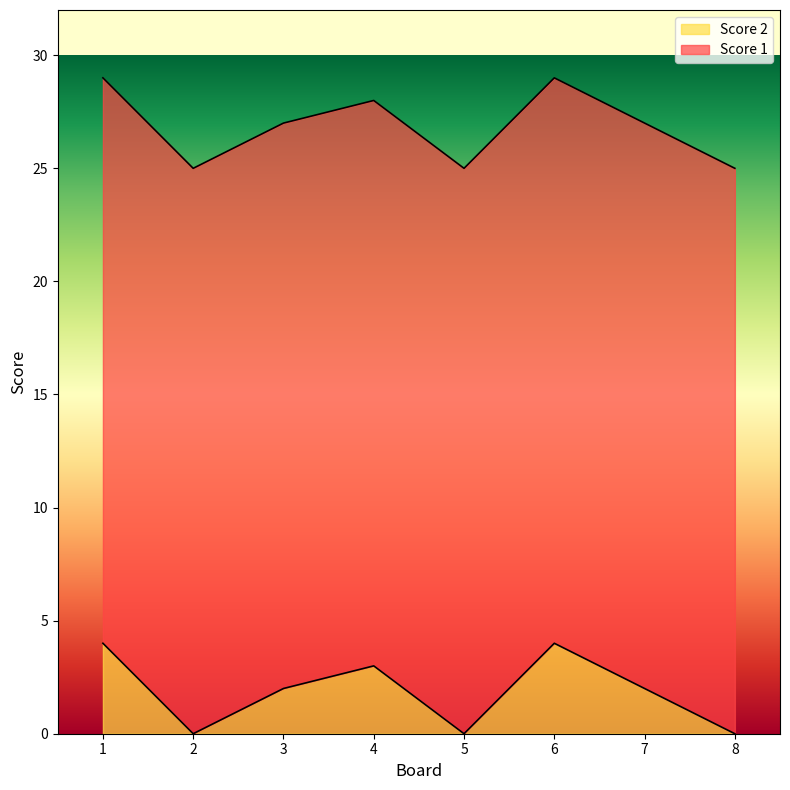

Approximately how many times larger is the value at 4 compared to 1?

0.8